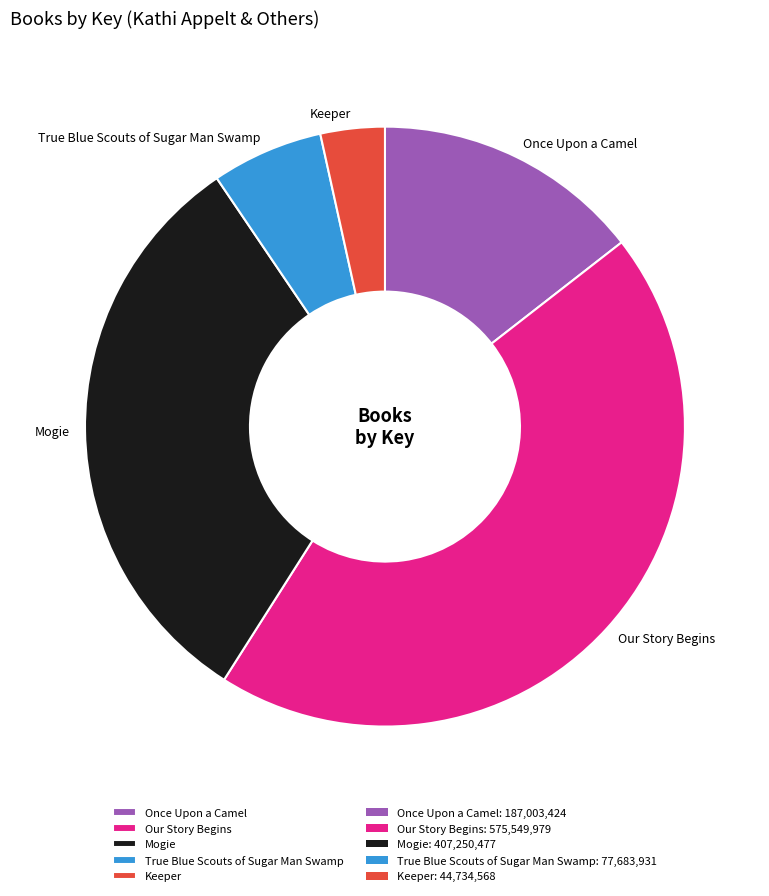

Which category has the smallest portion of the pie?

Keeper